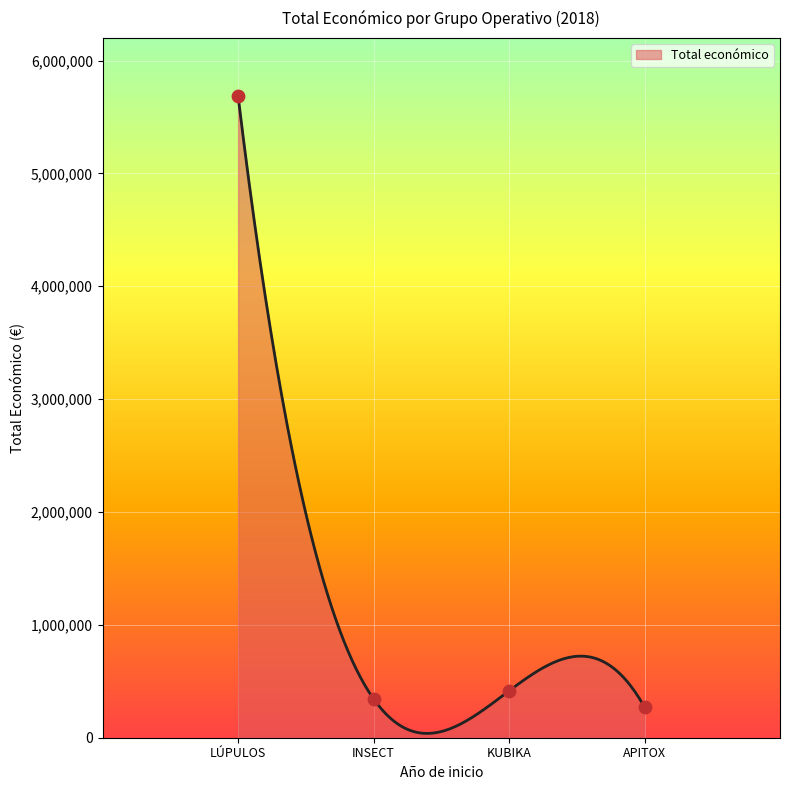

What is the maximum value for Total económico?

5685677.0